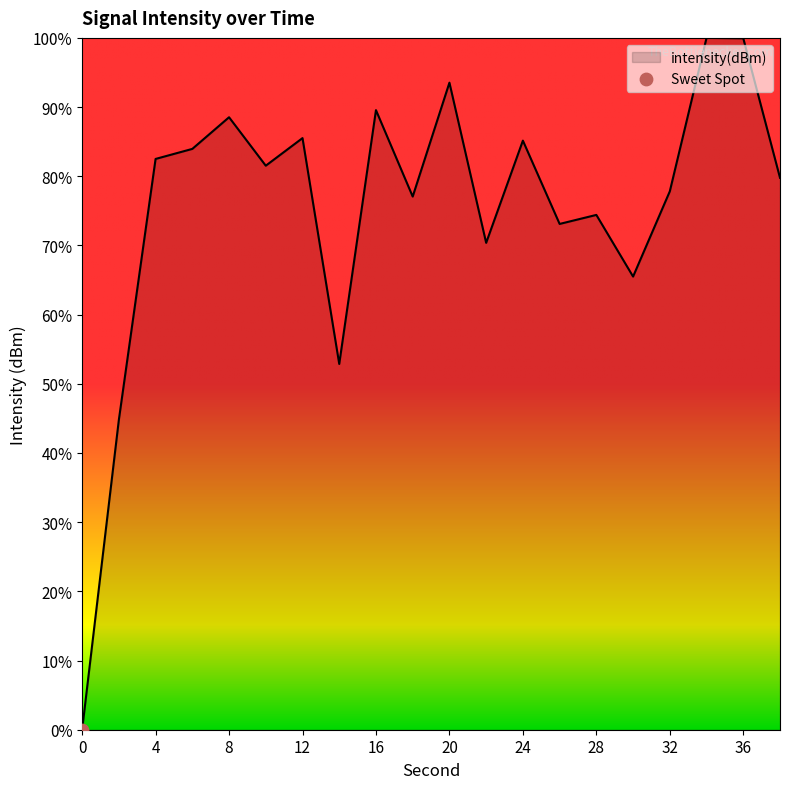

What is the greatest value displayed?

100.0